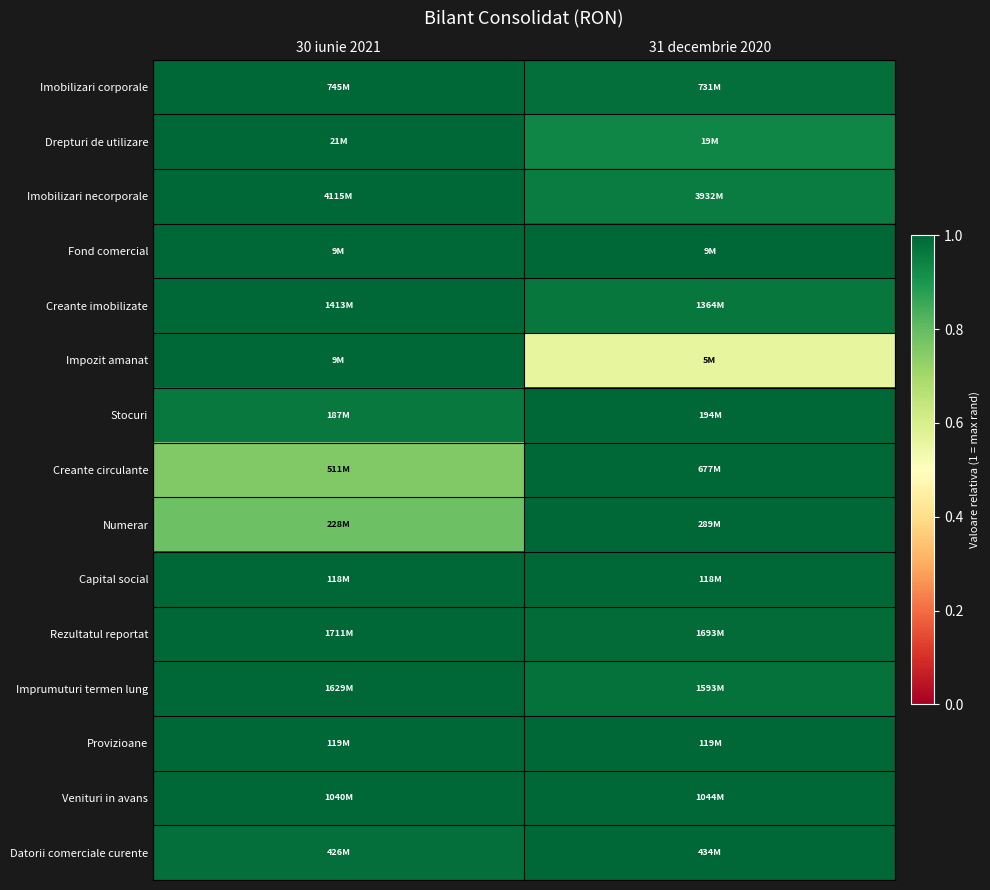

Between 31 decembrie 2020 and 30 iunie 2021, which is larger?

30 iunie 2021